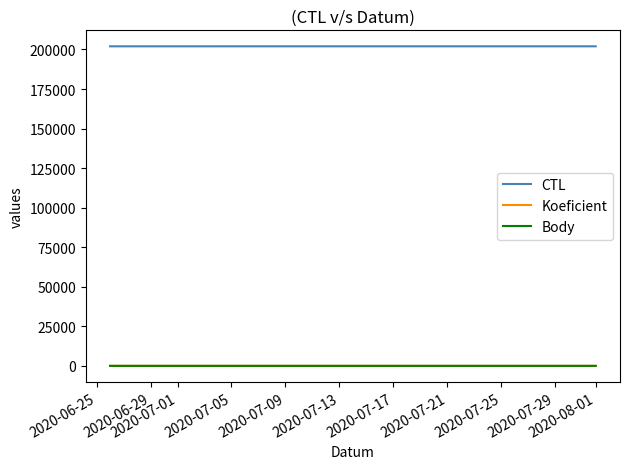

How many values in the Koeficient series are below 7?

1